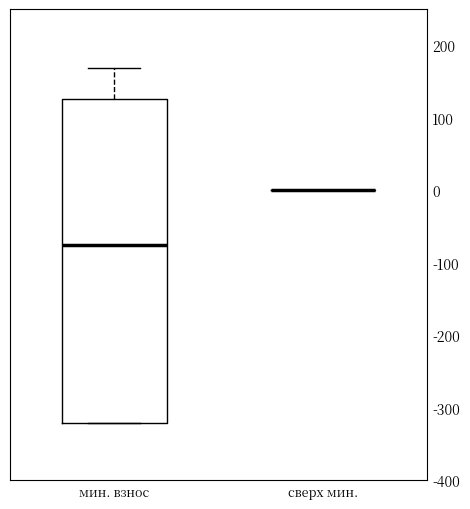

Reading left to right, transcribe this box plot: for each box, give where its median line is, the range the box spans, and where its two whiskers end, as read against the y-axis. The values are not printed on the chart, so give them approximately, as read against the axis.

мин. взнос: median -80, box -320 to 130, whiskers -320 to 170
сверх мин.: box collapsed to a line at 0, whiskers 0 to 0